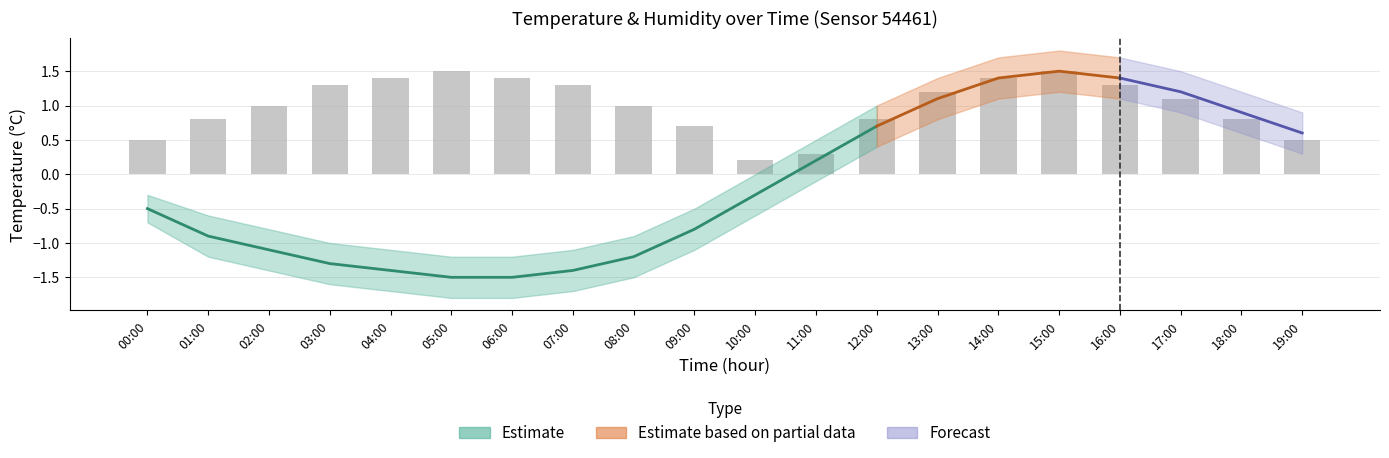

What is the change in value from 07:00 to 14:00?

+0.1